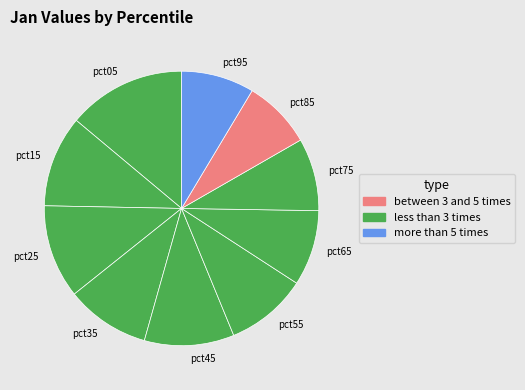

Is the sum of pct85 and pct35 greater than half?

No